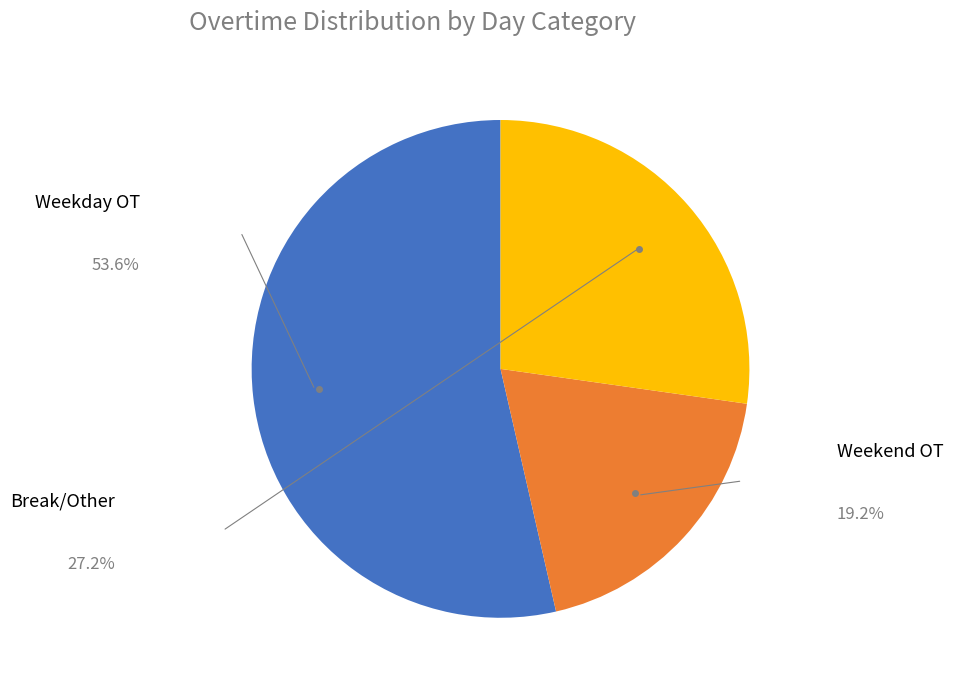

Is there any slice that represents more than half of the pie?

Yes